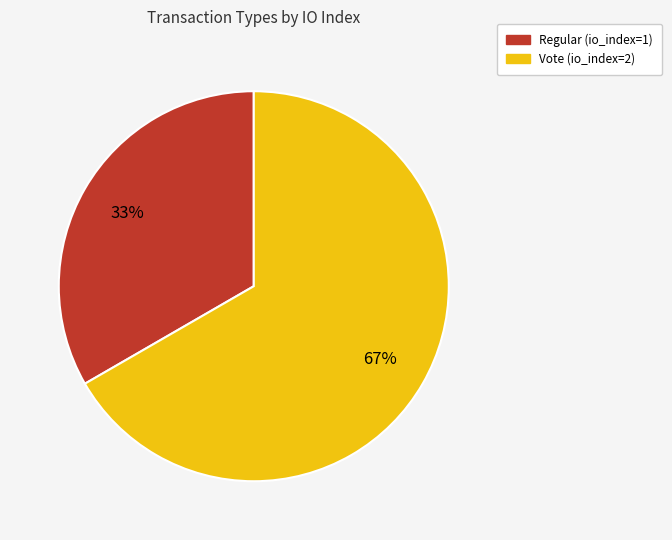

How many segments does this pie chart have?

2